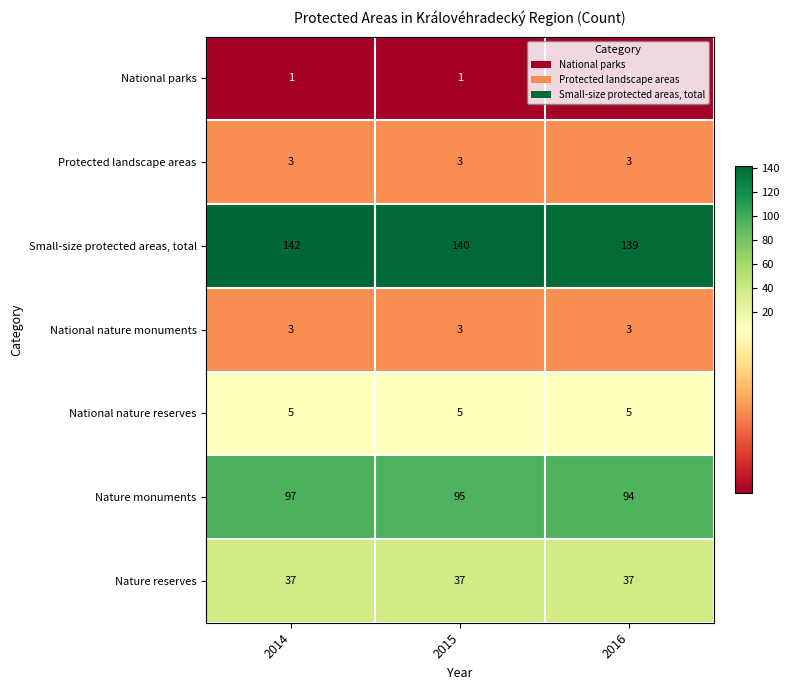

How many Nature monuments values are between 94 and 97?

3